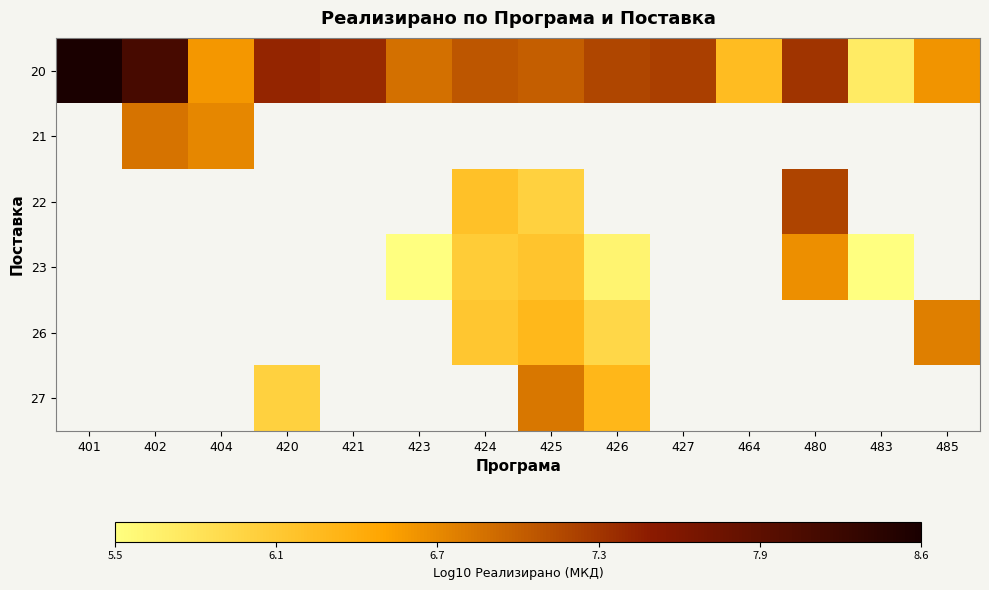

Which series has the largest total across all categories?

20